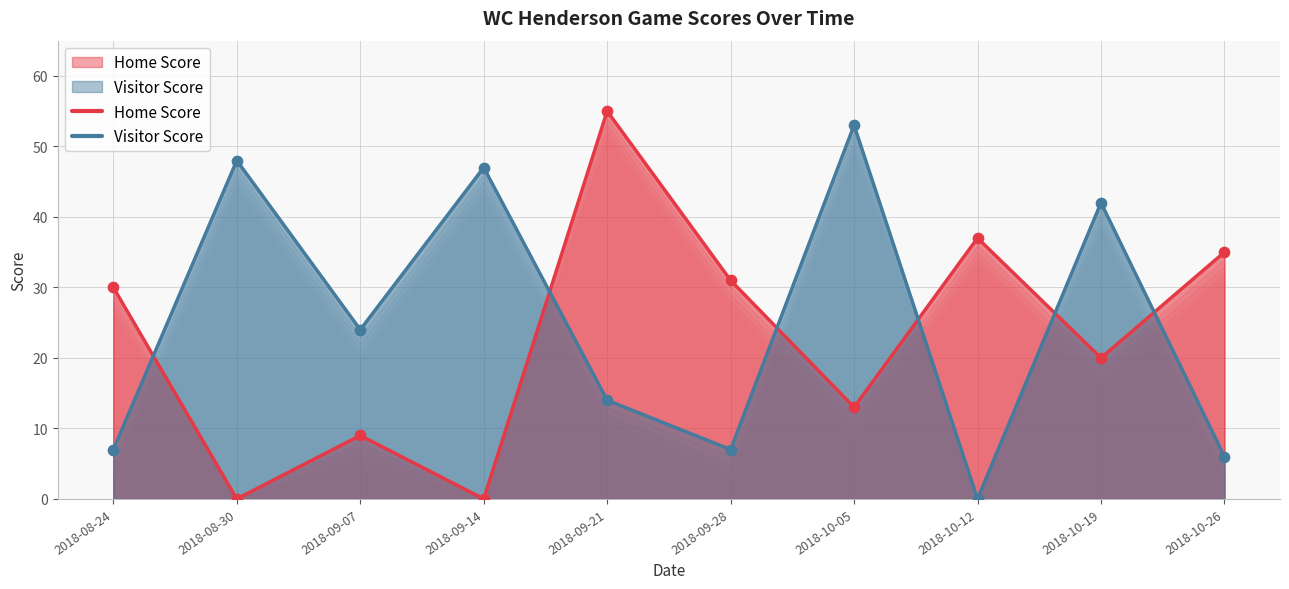

Which series contains the lowest Y value?

Home Score